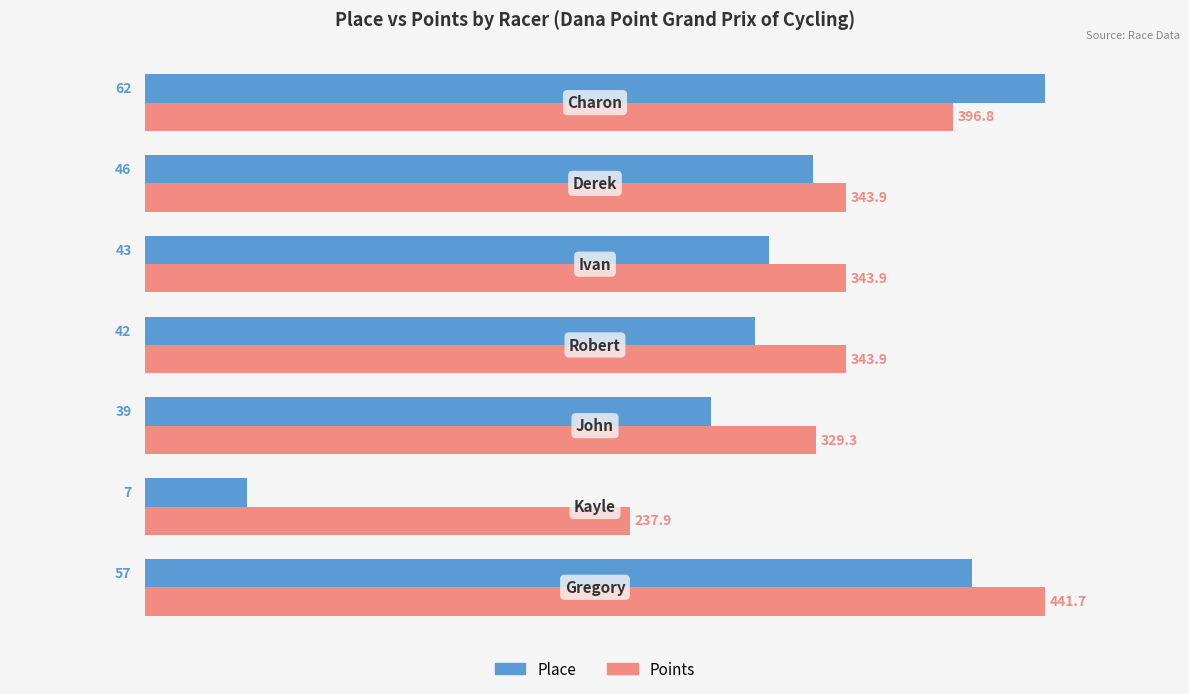

What are all the series names shown in the legend?

Place, Points